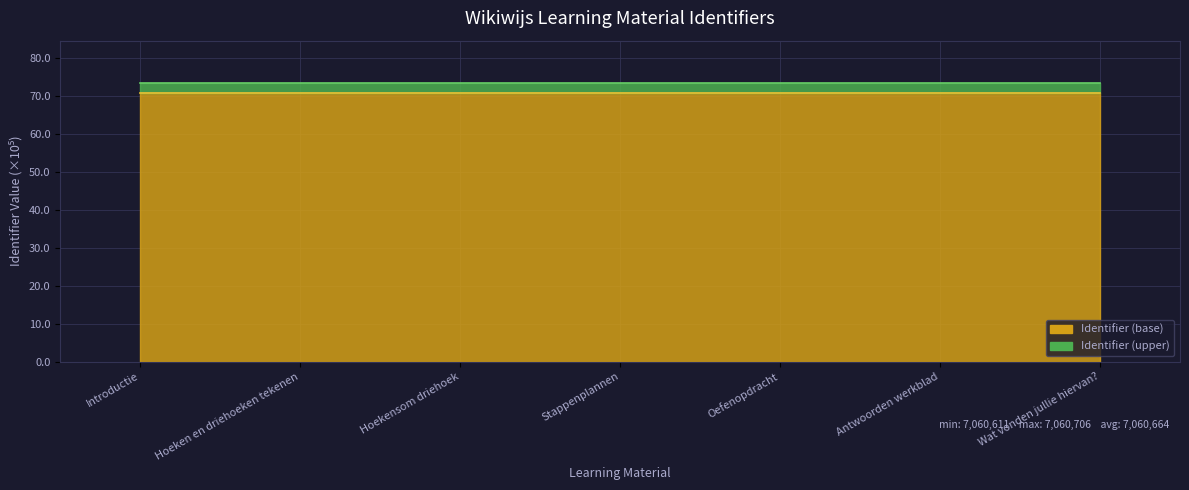

What is the highest value of the Identifier series?

70.6